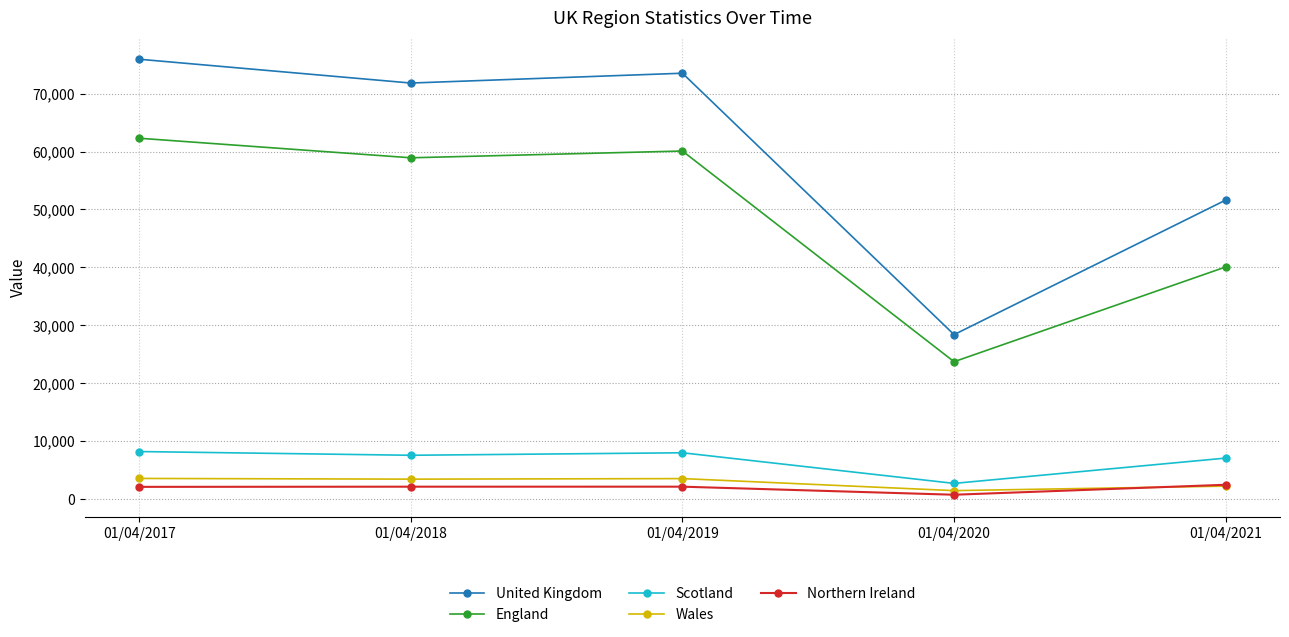

Which series has the largest range (max minus min)?

United Kingdom